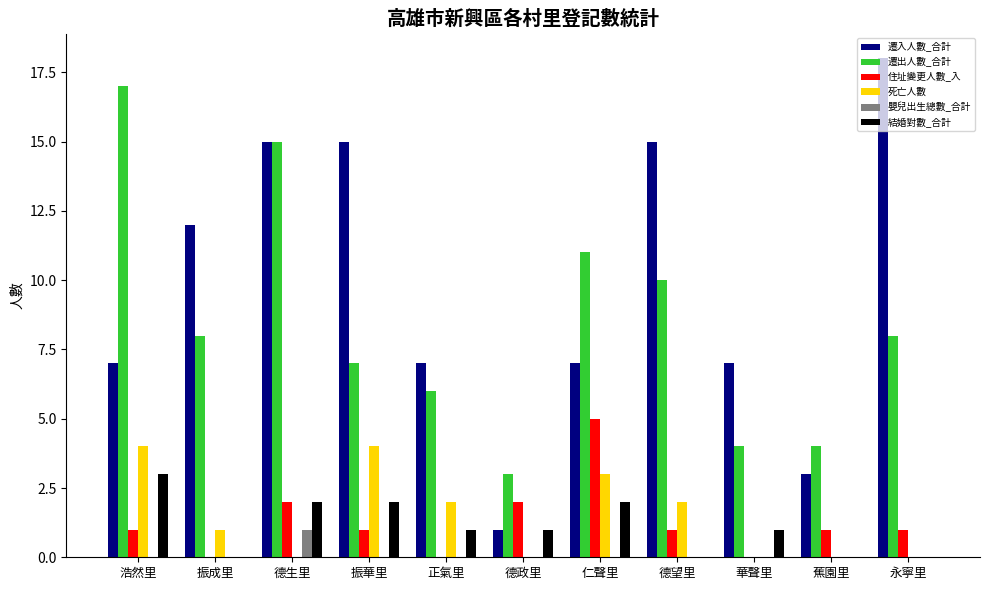

Which series has the widest spread of values?

遷入人數_合計